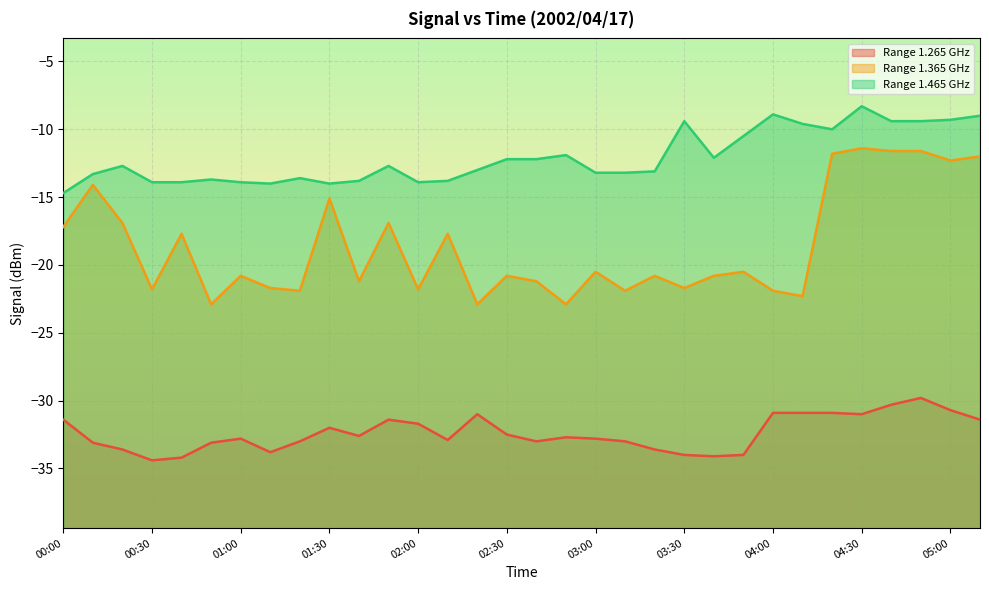

List the series in order of their overall mean, highest first.

Col 1.465 GHz, Col 1.365 GHz, Col 1.265 GHz